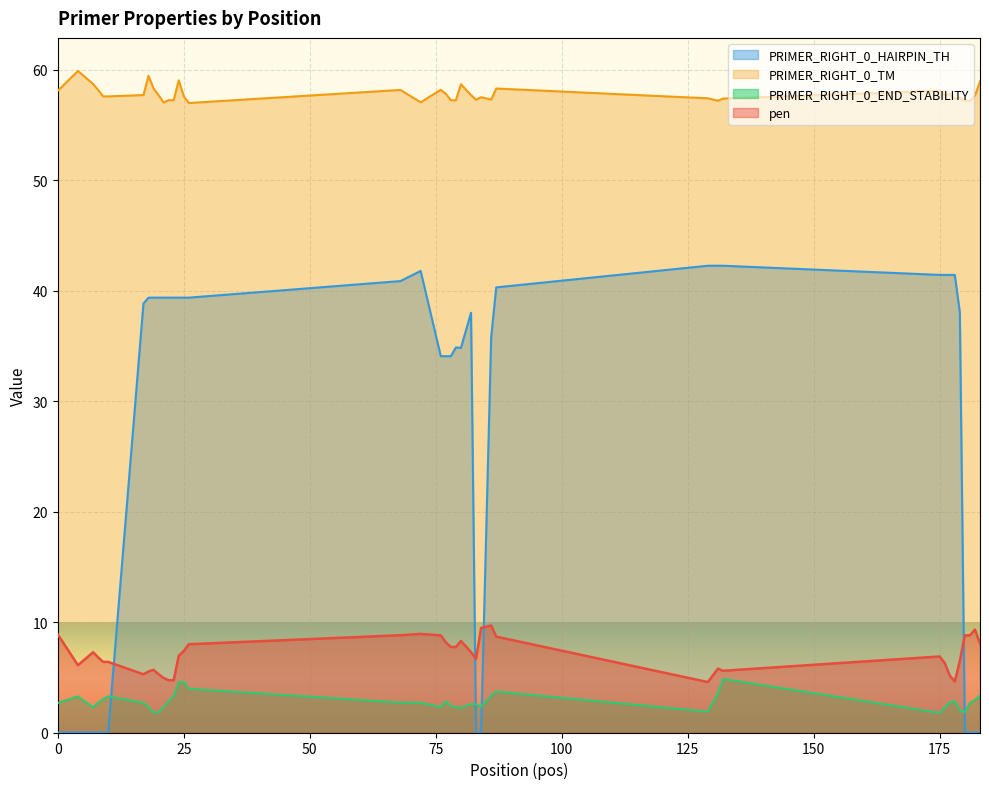

At which category is the sum across all series the highest?

87